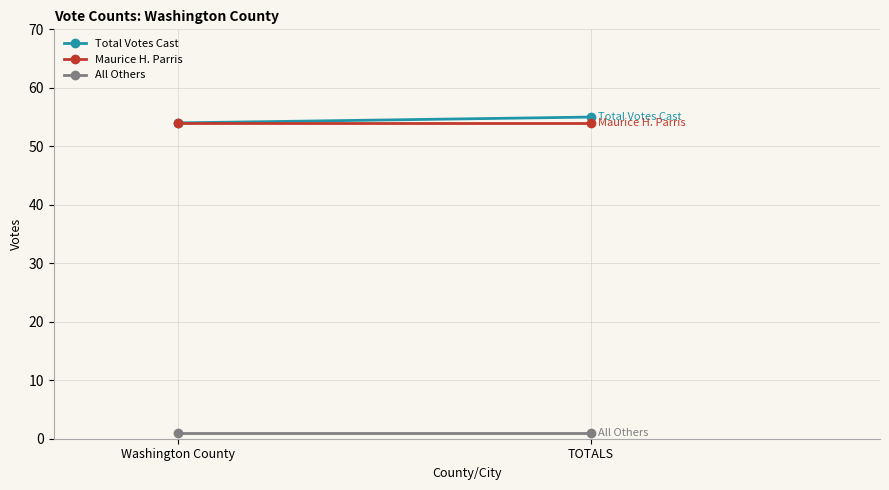

Count the number of categories in the chart.

2